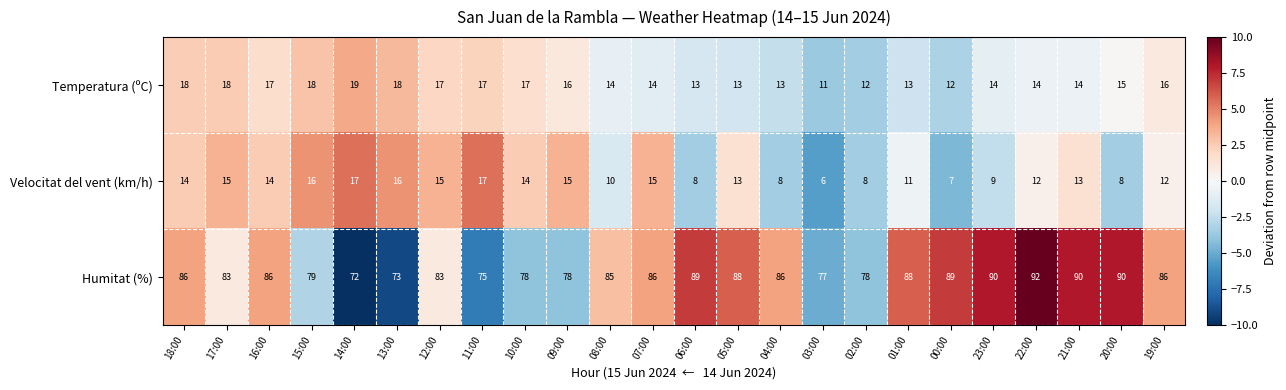

Count the number of data series in this chart.

3